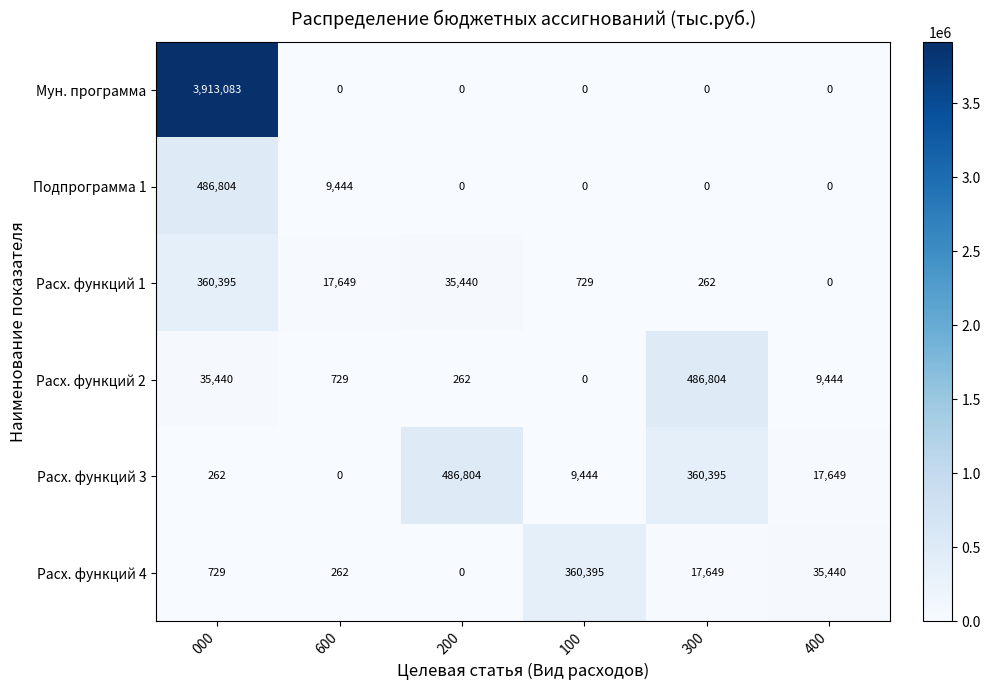

The value of Расх. функций 4 at 000 is 478. True or false?

False